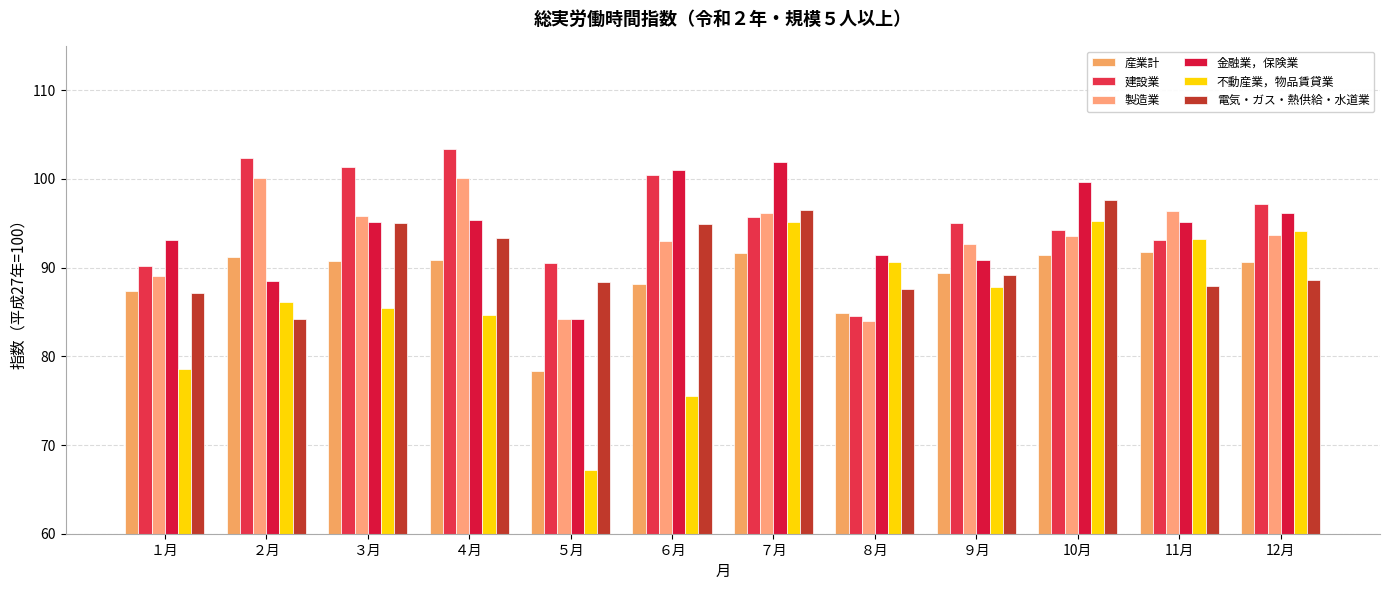

What is the difference between the highest and lowest values at ８月?

7.4